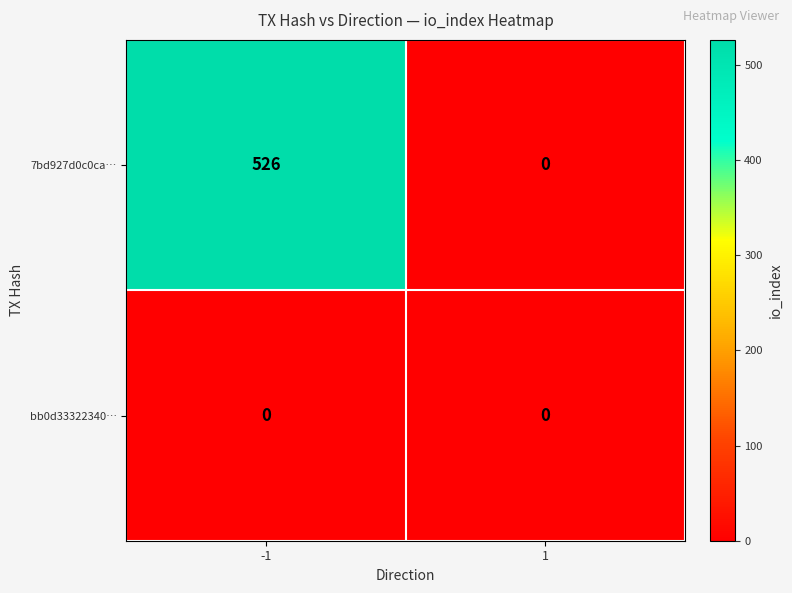

What is the total value across all series at -1?

526